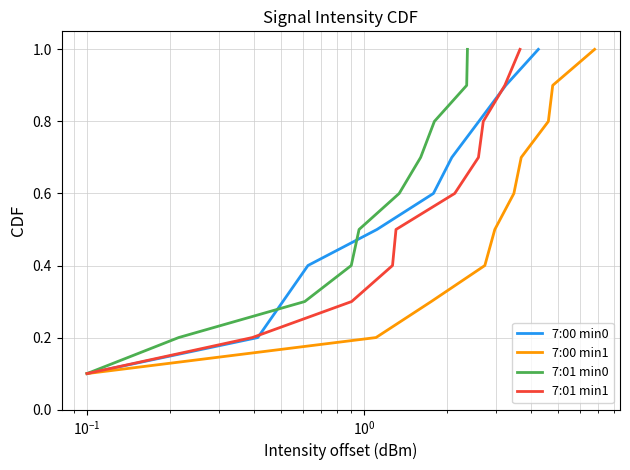

What is the maximum value for 7:00 min0?

1.0